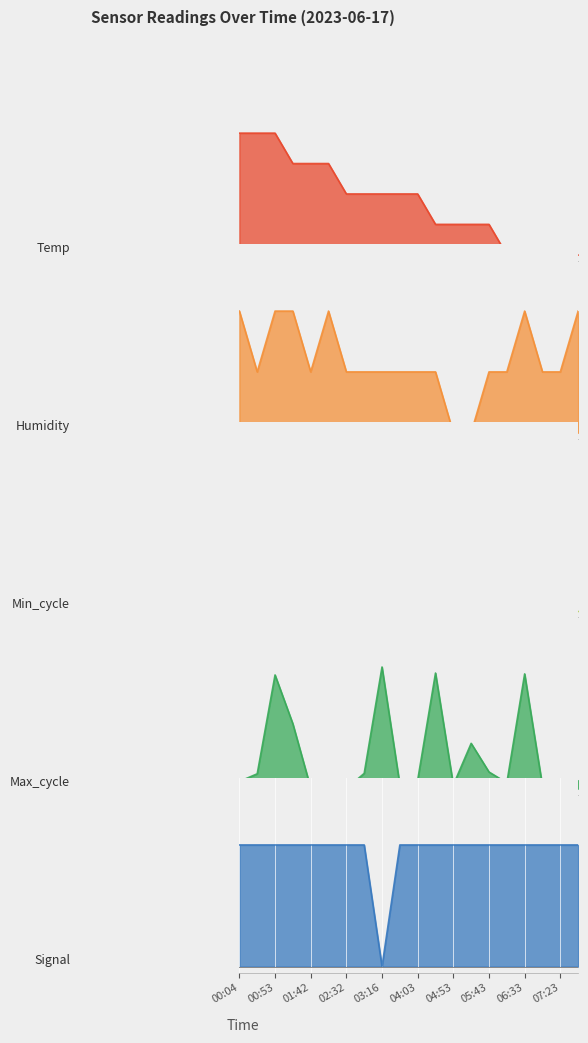

At which category does the chart reach its peak across all series?

00:04